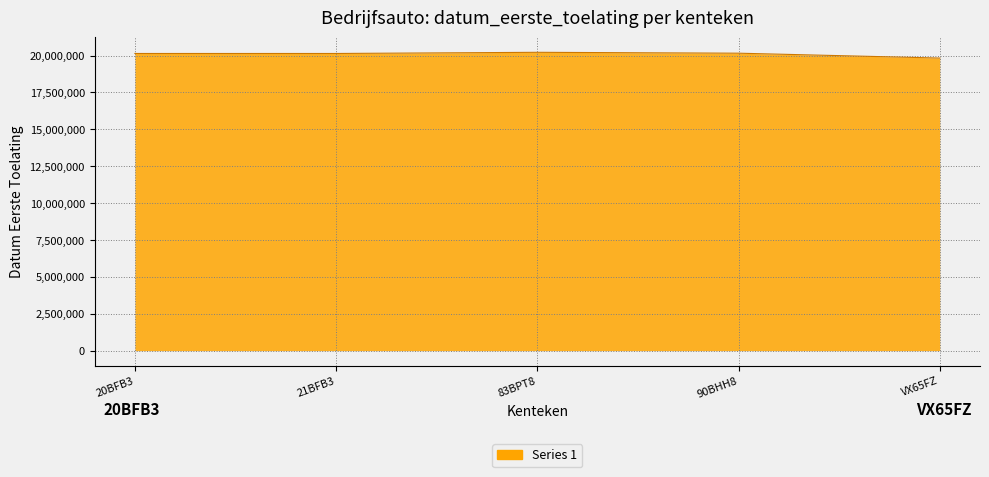

Approximately how many times larger is the value at 21BFB3 compared to 20BFB3?

1.0